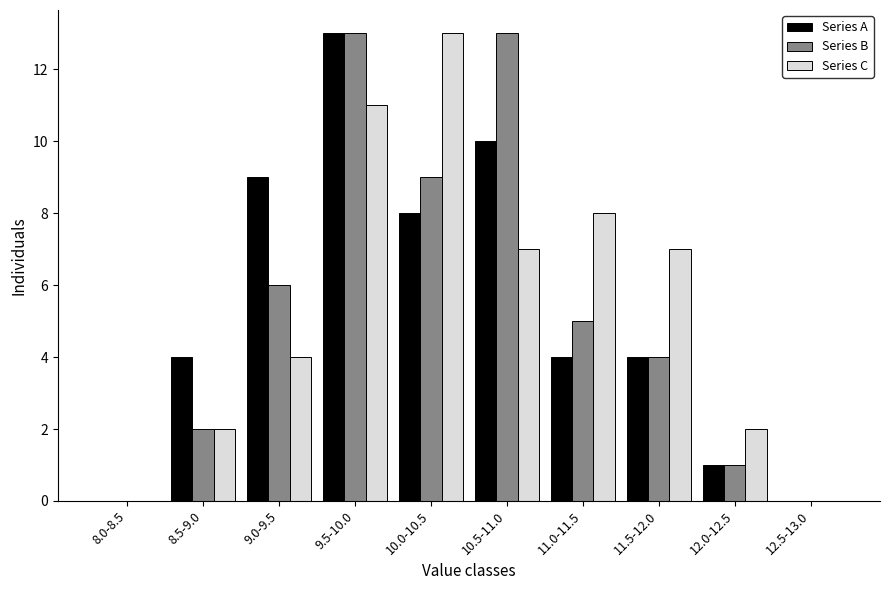

Reading right to left, list all the values displayed in this chart.

Series A: 12.5-13.0=0	12.0-12.5=1	11.5-12.0=4	11.0-11.5=4	10.5-11.0=10	10.0-10.5=8	9.5-10.0=13	9.0-9.5=9	8.5-9.0=4	8.0-8.5=0
Series B: 12.5-13.0=0	12.0-12.5=1	11.5-12.0=4	11.0-11.5=5	10.5-11.0=13	10.0-10.5=9	9.5-10.0=13	9.0-9.5=6	8.5-9.0=2	8.0-8.5=0
Series C: 12.5-13.0=0	12.0-12.5=2	11.5-12.0=7	11.0-11.5=8	10.5-11.0=7	10.0-10.5=13	9.5-10.0=11	9.0-9.5=4	8.5-9.0=2	8.0-8.5=0